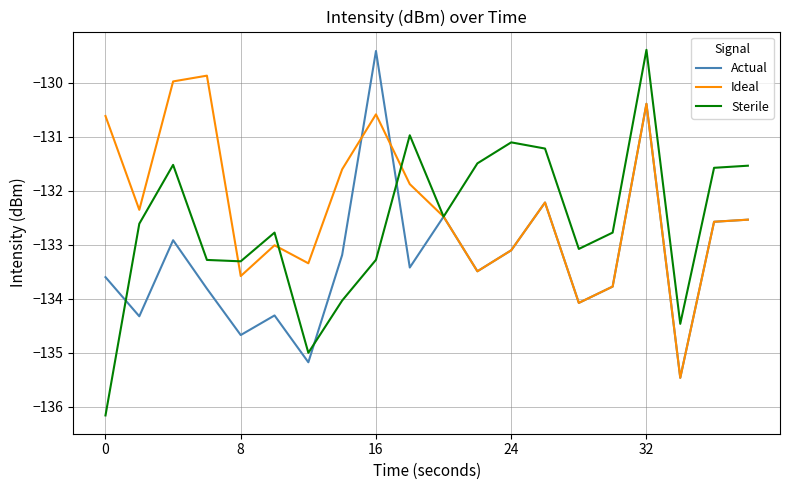

List the series in order of their overall mean, highest first.

Ideal, Sterile, Actual